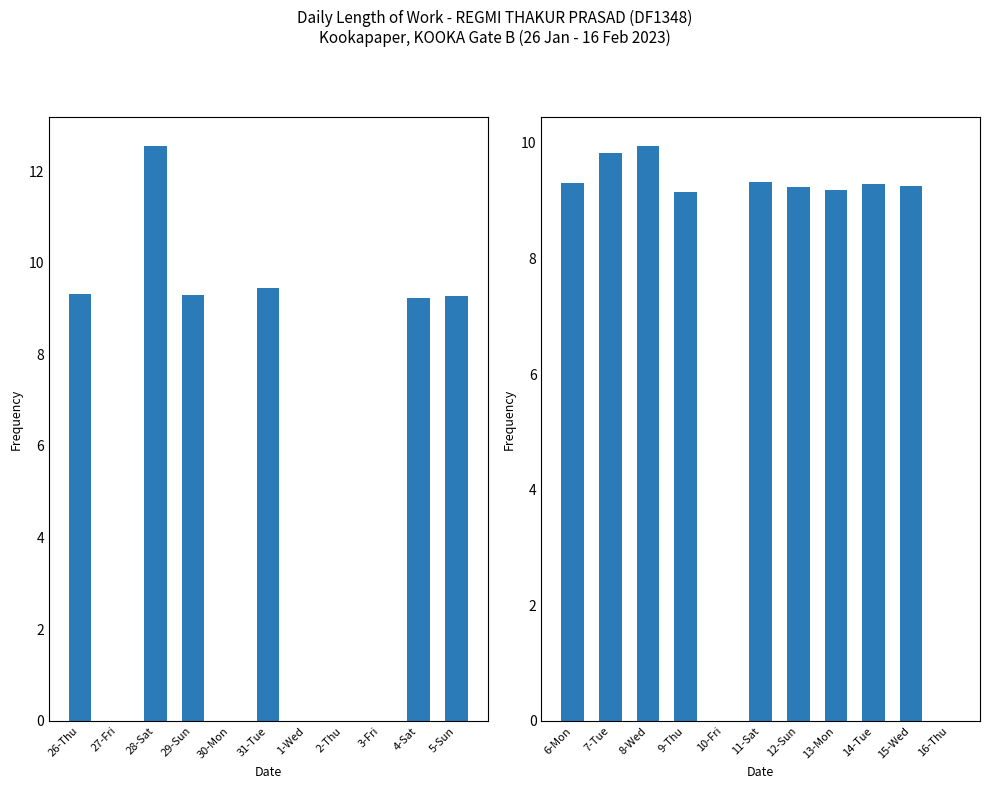

At which category is the sum across all series the highest?

28-Sat